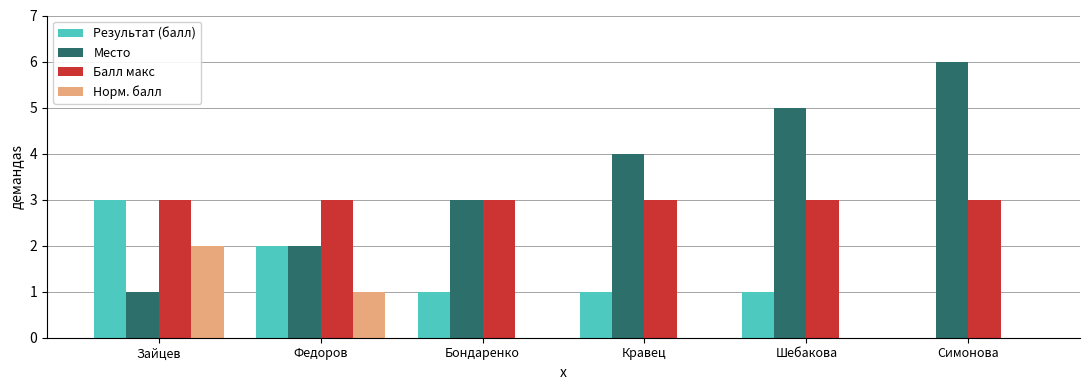

At which label is Место closest to 3?

Бондаренко